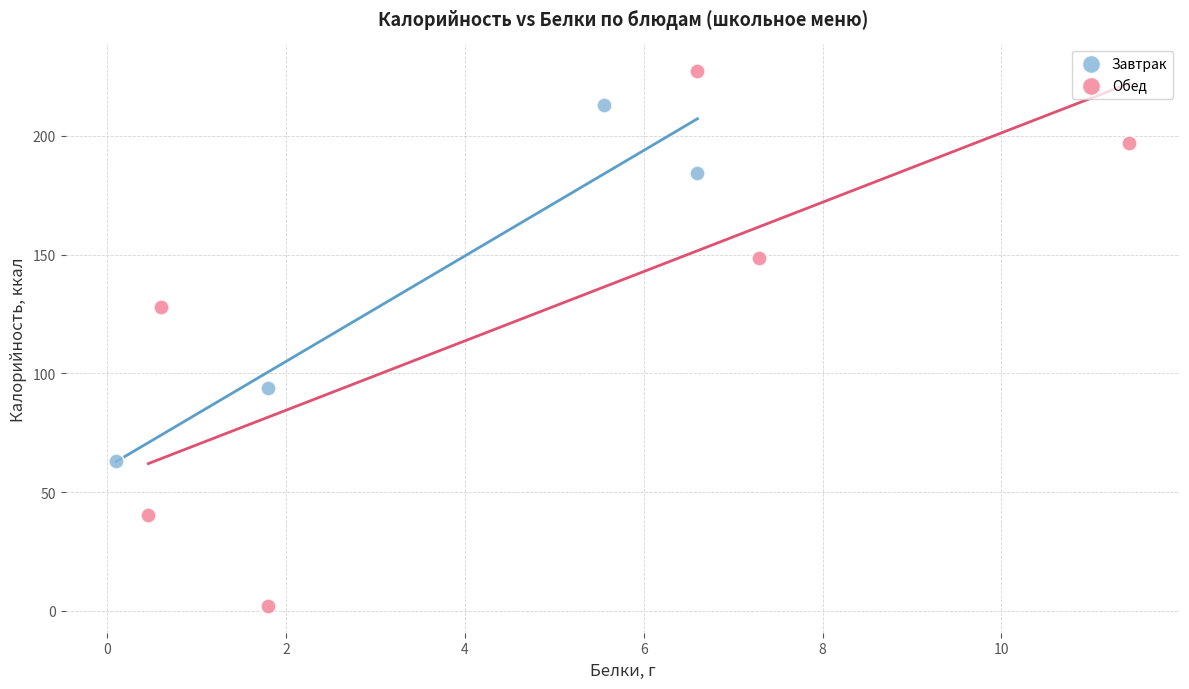

Which series contains the highest Y value?

Обед